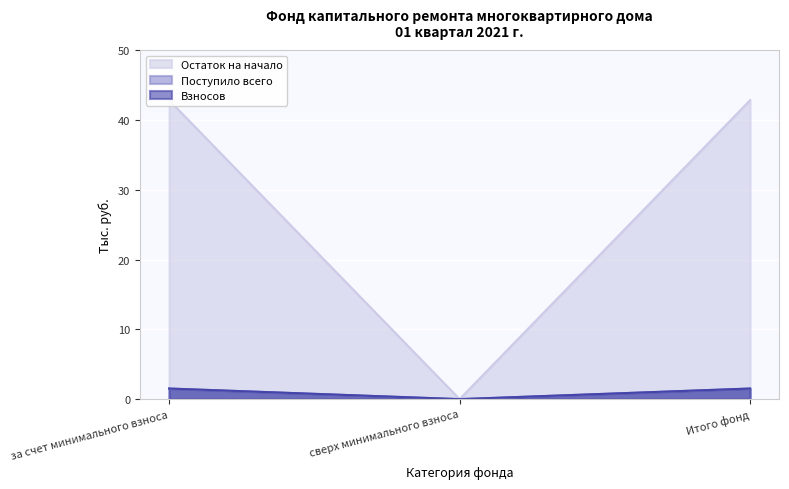

Which has a higher value, за счет минимального взноса or Итого фонд?

за счет минимального взноса